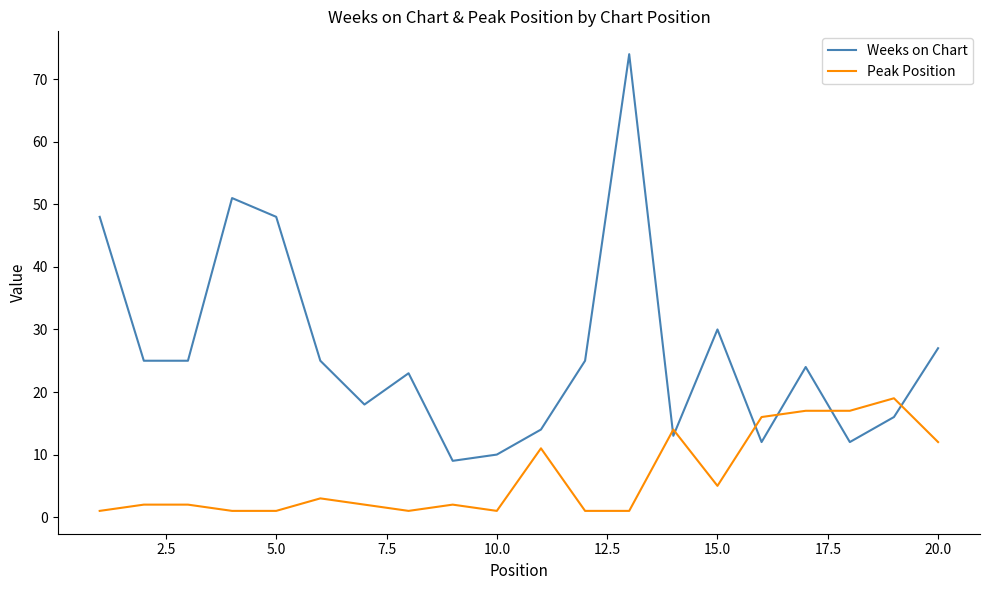

Rank the series by their average value, from lowest to highest.

Peak Position, Weeks on Chart